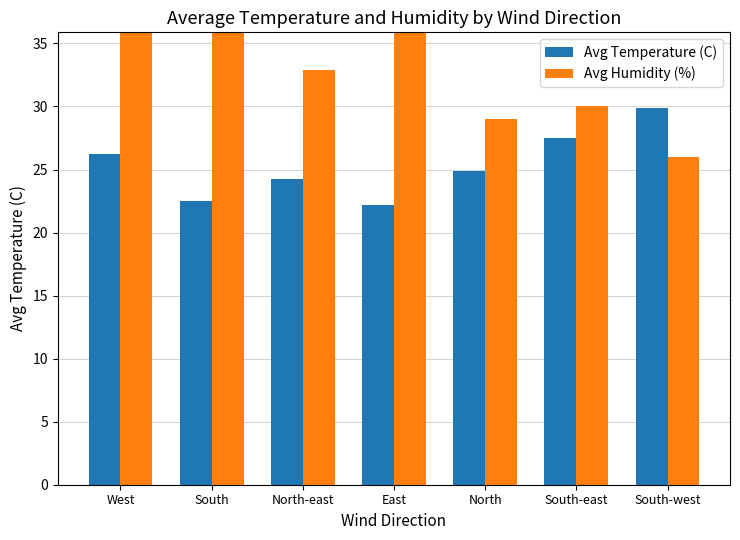

Is the value of Avg Humidity (%) at East greater than the value of Avg Temperature (C) at South?

Yes